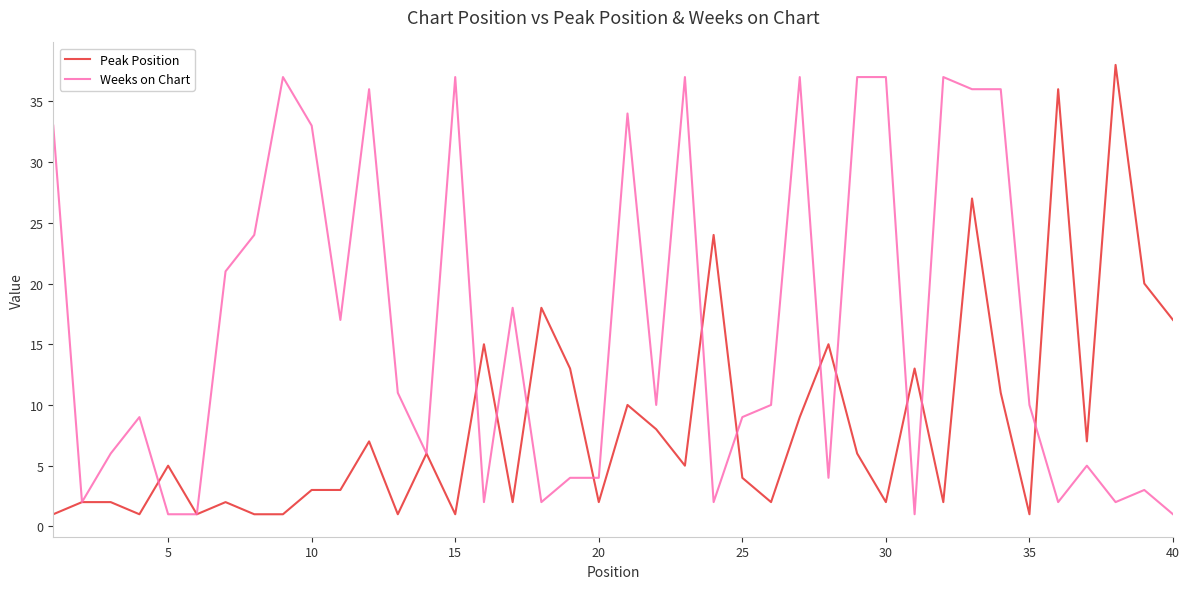

Which series has the largest total across all categories?

Weeks on Chart